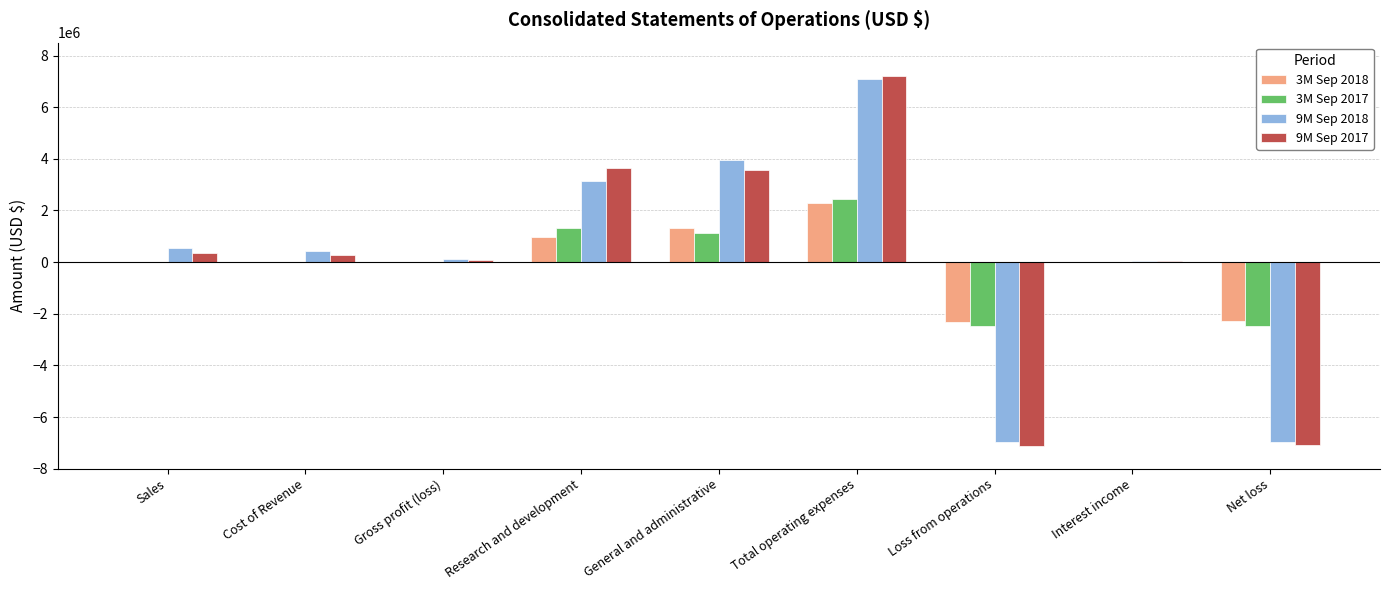

What is the average value of the 3M Sep 2017 series?

-2667